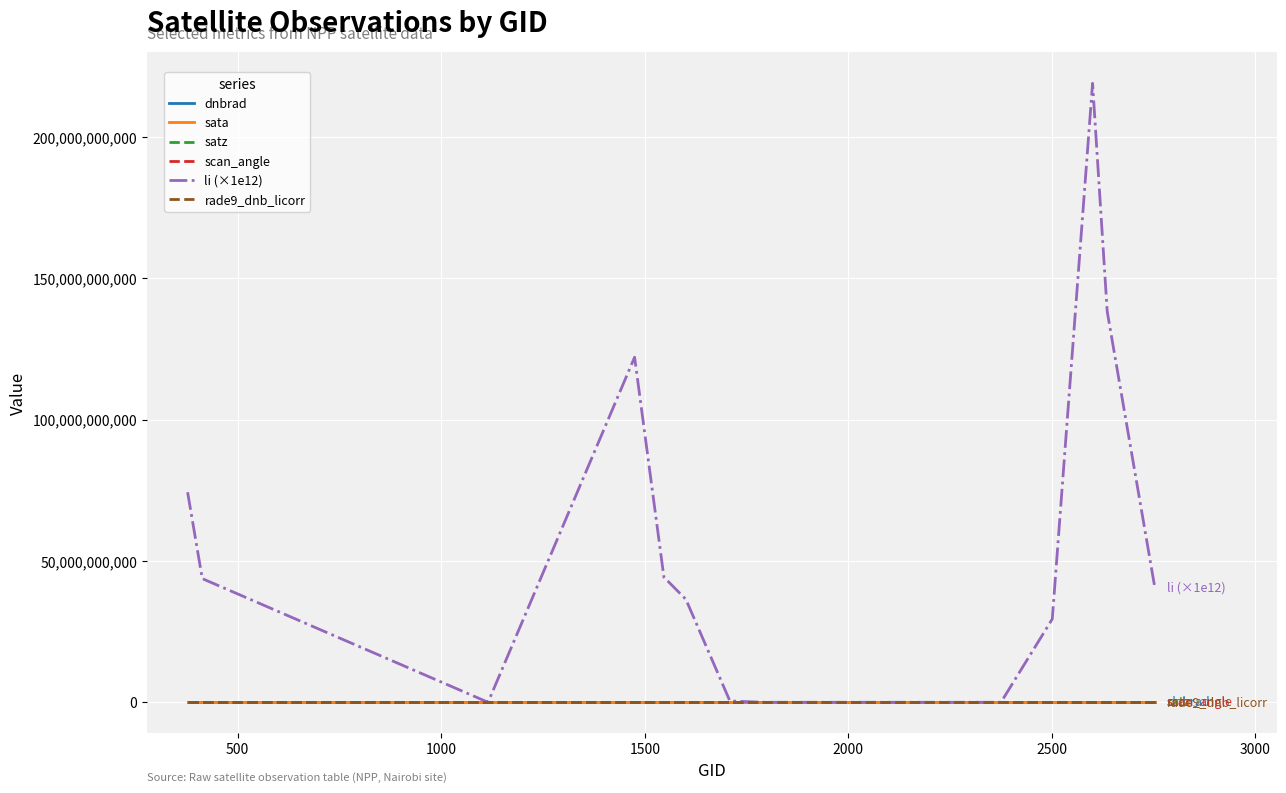

Which series has the largest total across all categories?

li (×1e12)